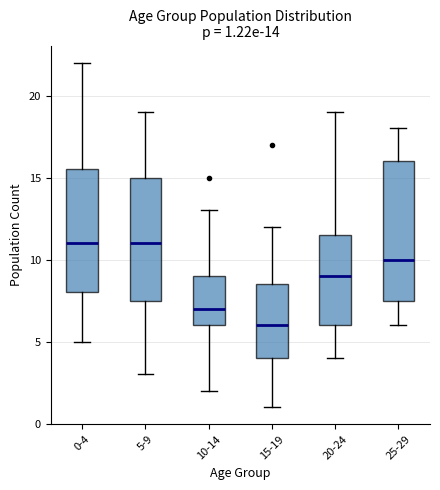

Which box is the tallest, from its lower edge to its upper edge?

25-29